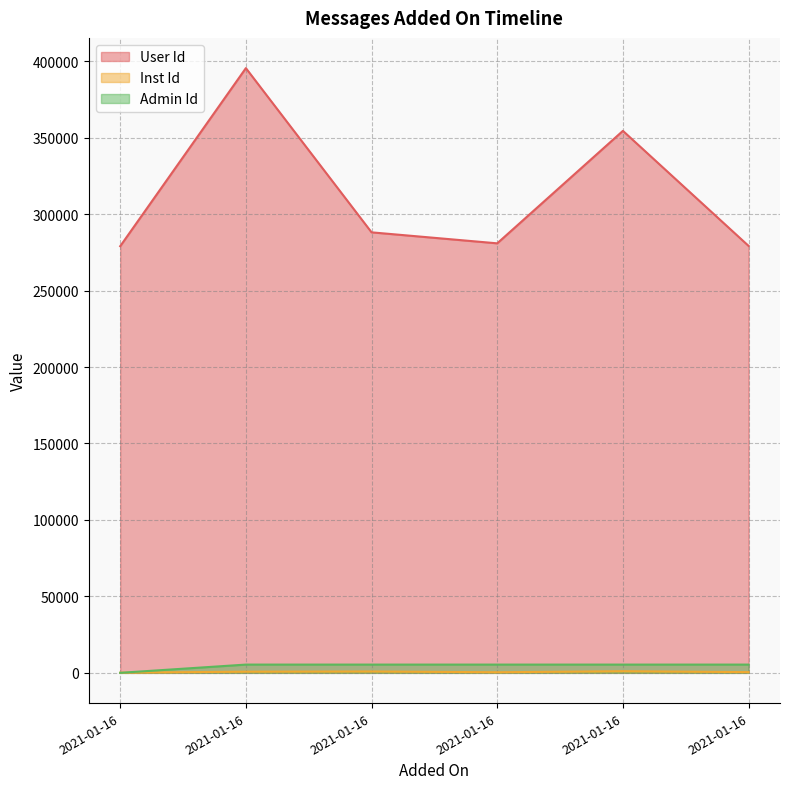

The Admin Id series shows 5405 at 2021-01-16. True or false?

True